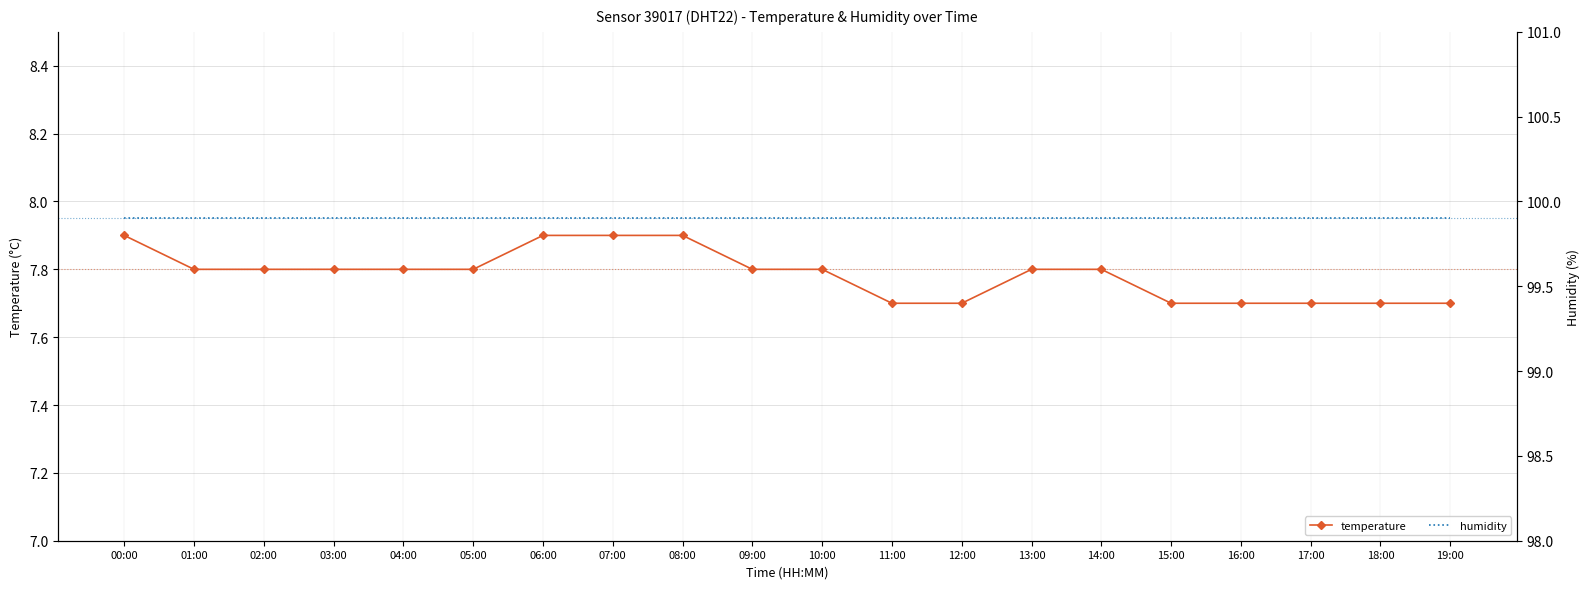

Between 00:00 and 05:00, which series saw the biggest shift?

temperature